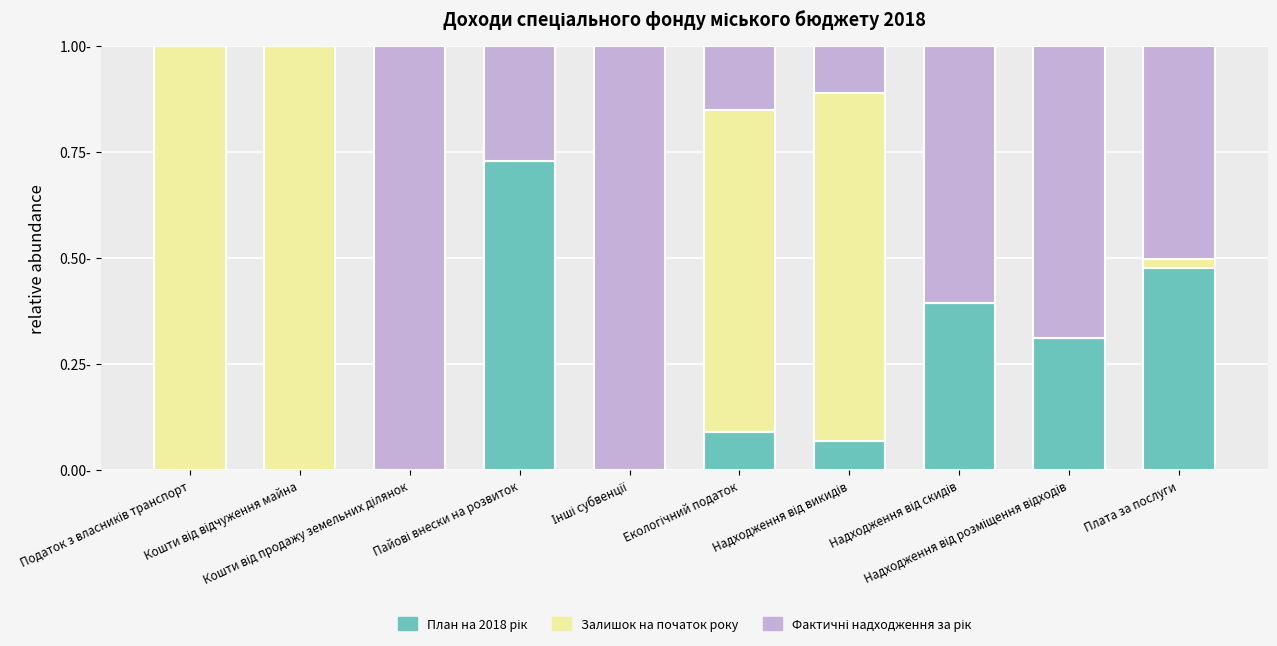

Are the bars grouped side by side (vs. stacked)?

No